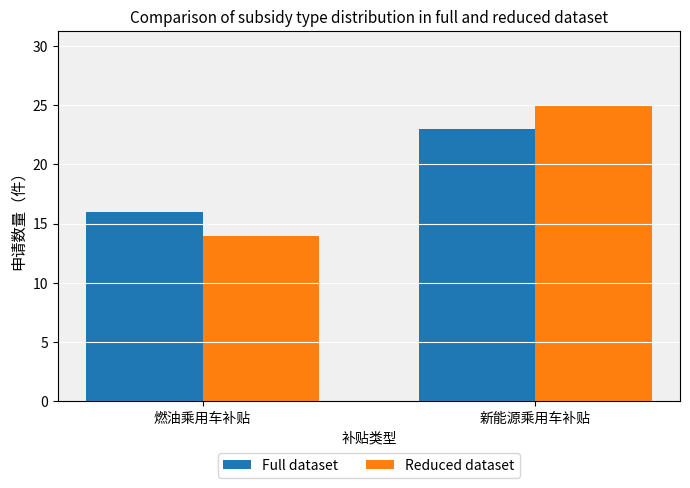

Are the bars horizontal?

No